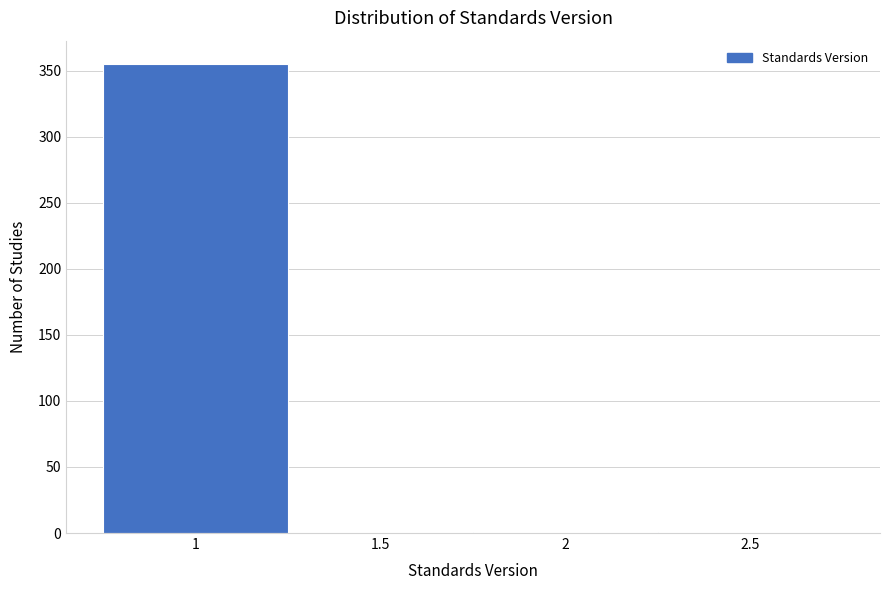

What is the sum of all values?

356